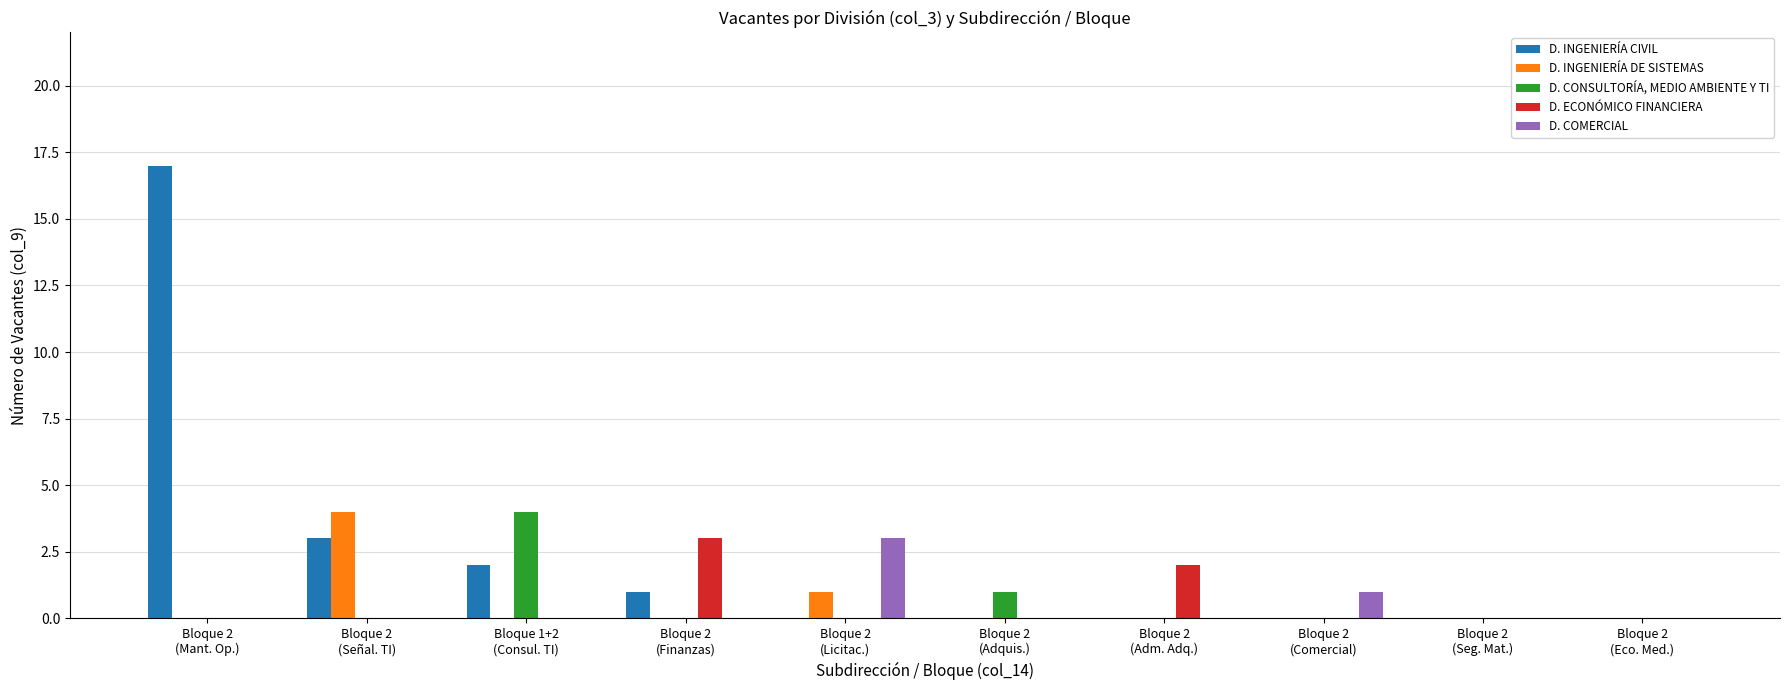

Reading left to right, list all the values displayed in this chart.

D. INGENIERÍA CIVIL: 17	3	2	1	0	0	0	0	0	0
D. INGENIERÍA DE SISTEMAS: 0	4	0	0	1	0	0	0	0	0
D. CONSULTORÍA, MEDIO AMBIENTE Y TI: 0	0	4	0	0	1	0	0	0	0
D. ECONÓMICO FINANCIERA: 0	0	0	3	0	0	2	0	0	0
D. COMERCIAL: 0	0	0	0	3	0	0	1	0	0